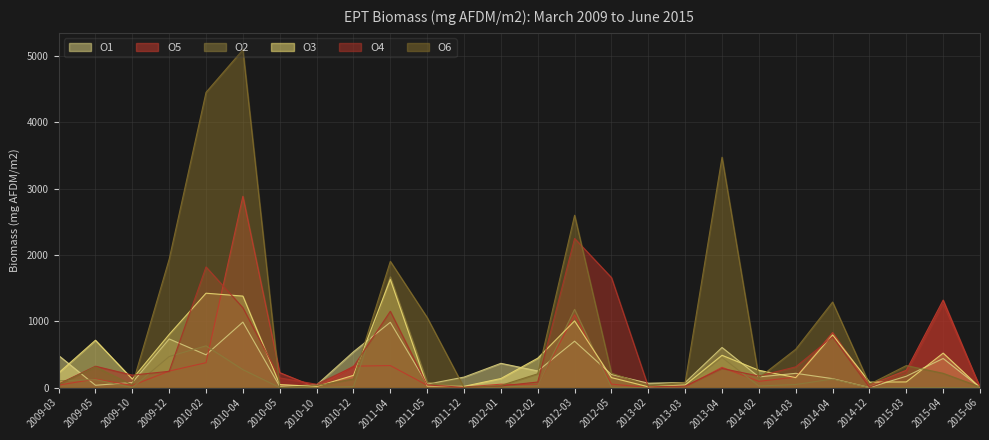

Where is O1 nearest to the value 494?

2010-02